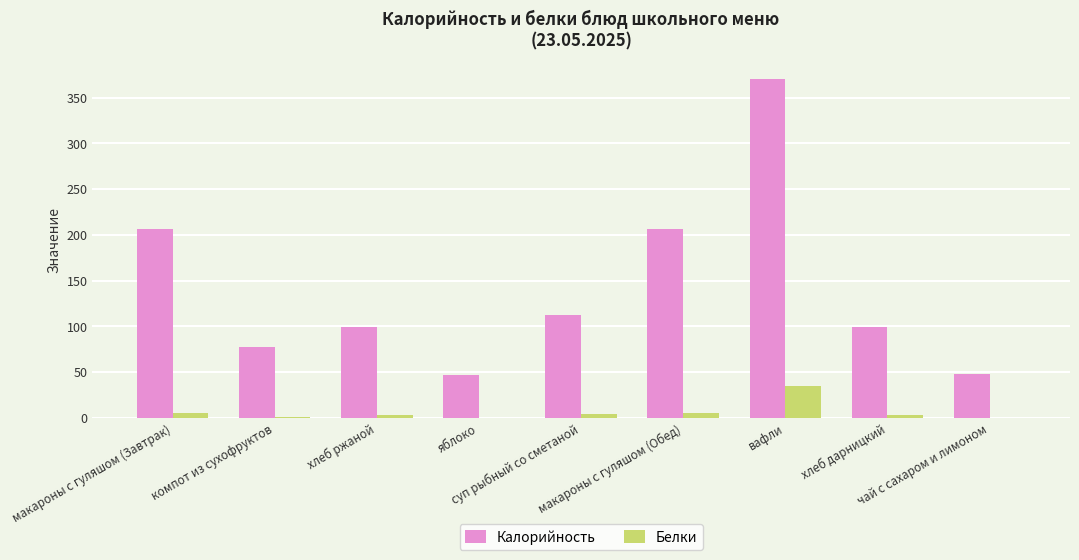

What is the difference between the Калорийность values at компот из сухофруктов and суп рыбный со сметаной?

34.8